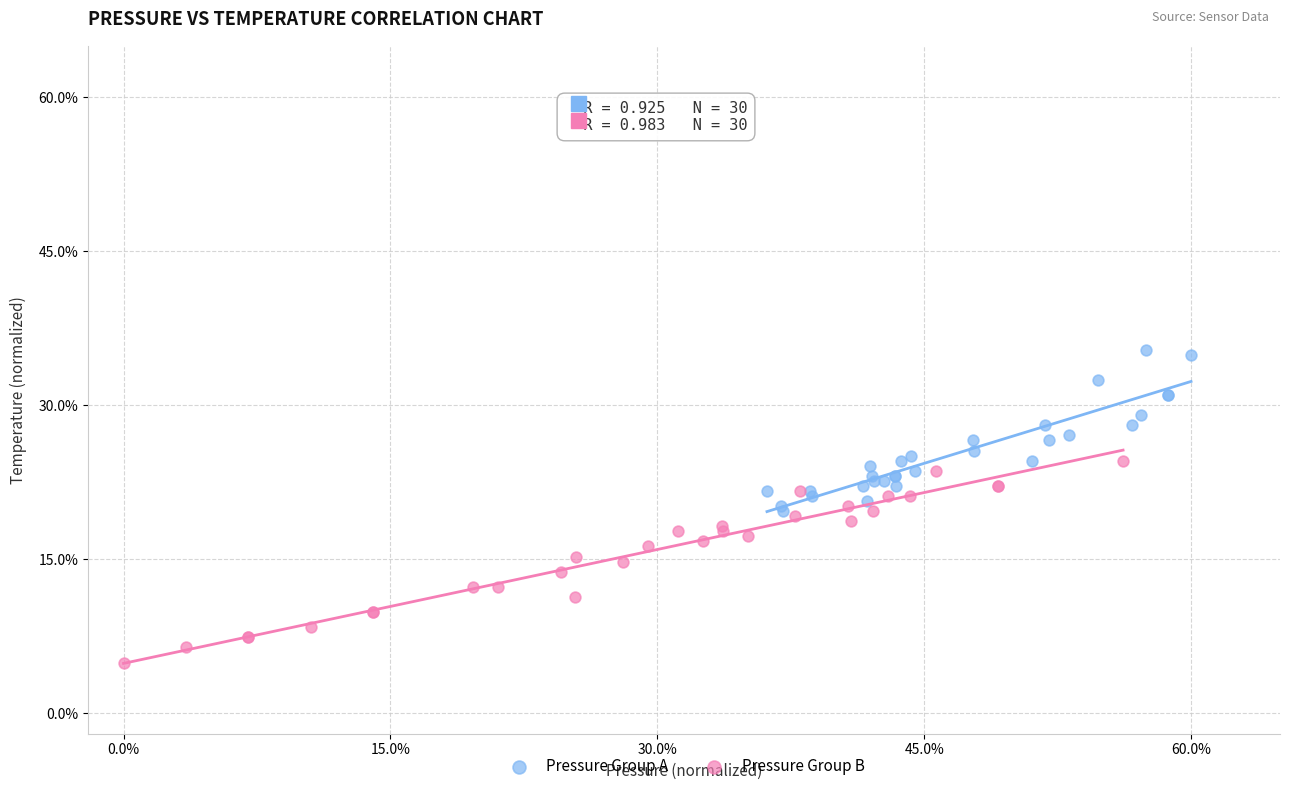

Which series contains the highest Y value?

Pressure Group A